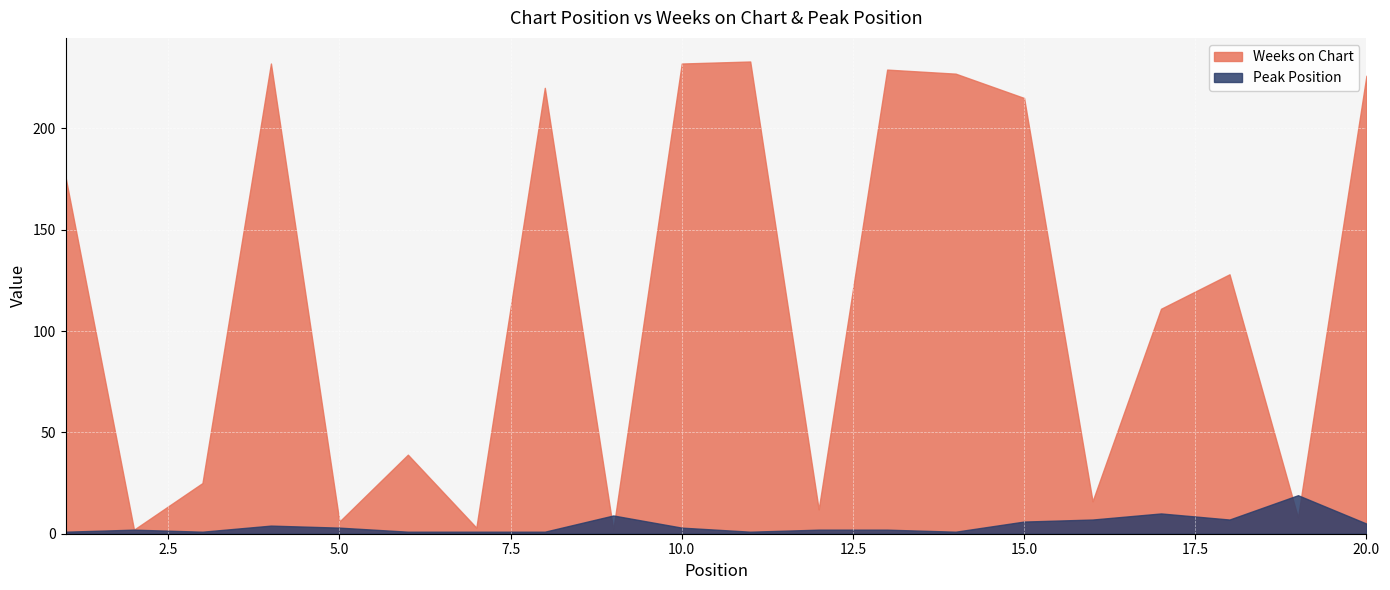

Which series changed the most between 3 and 14?

Weeks on Chart